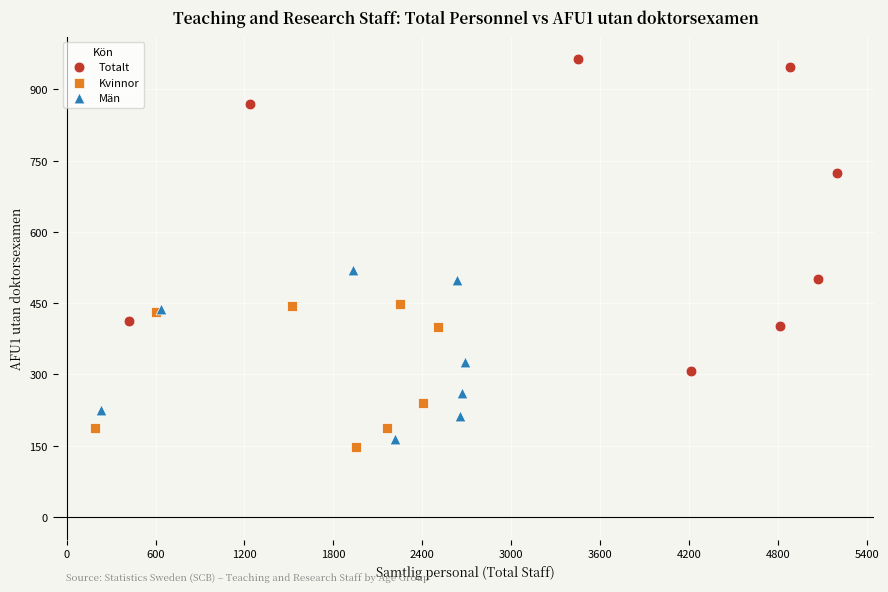

Which series reaches the maximum Y coordinate?

Totalt